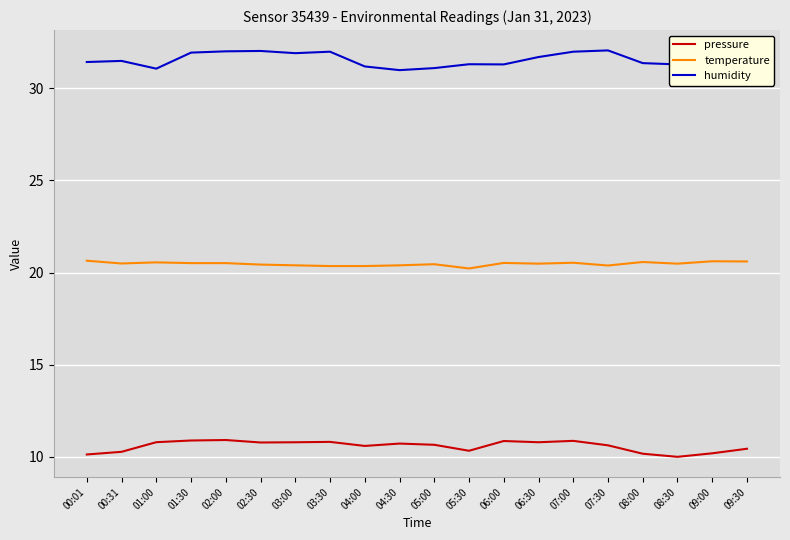

What position from the right is 04:30?

11